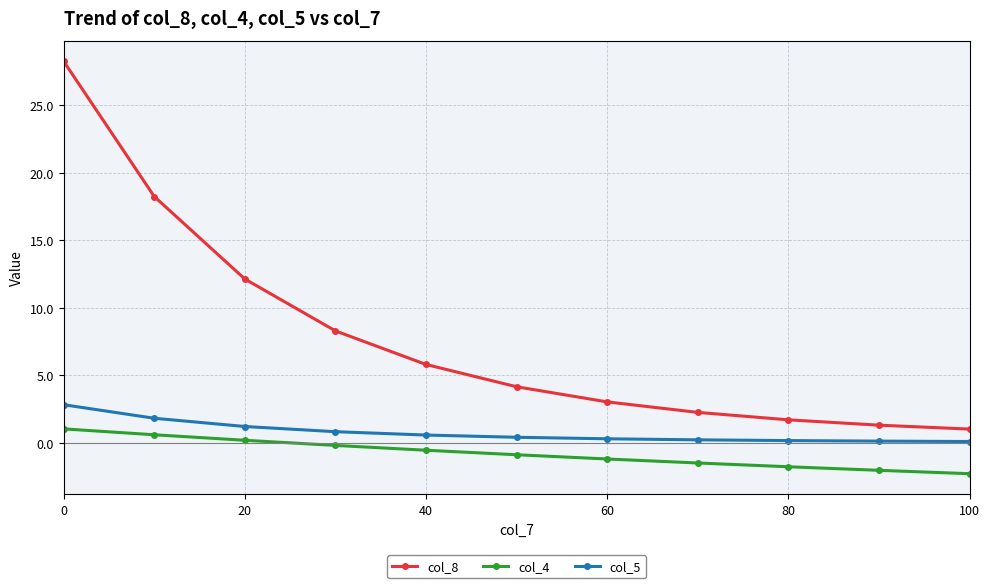

Which series has the largest total across all categories?

col_8